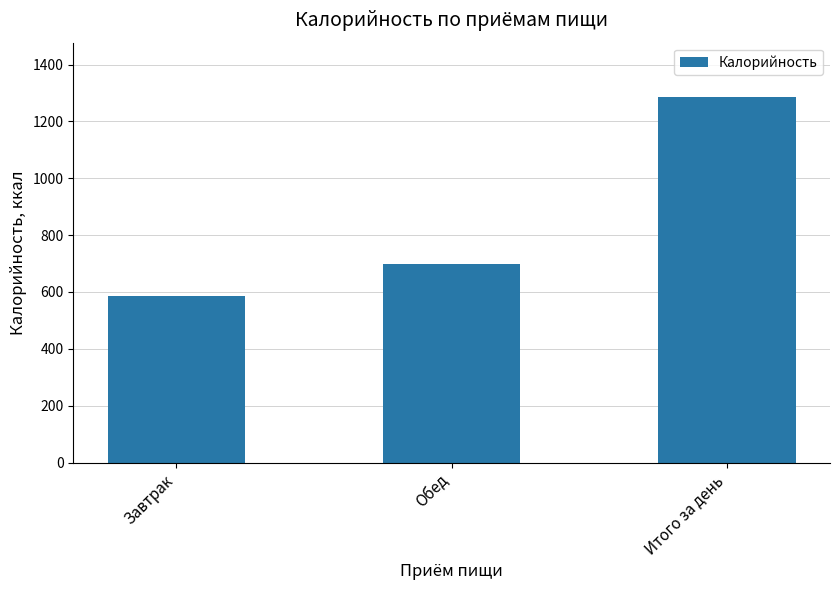

Does the chart contain stacked bars?

No